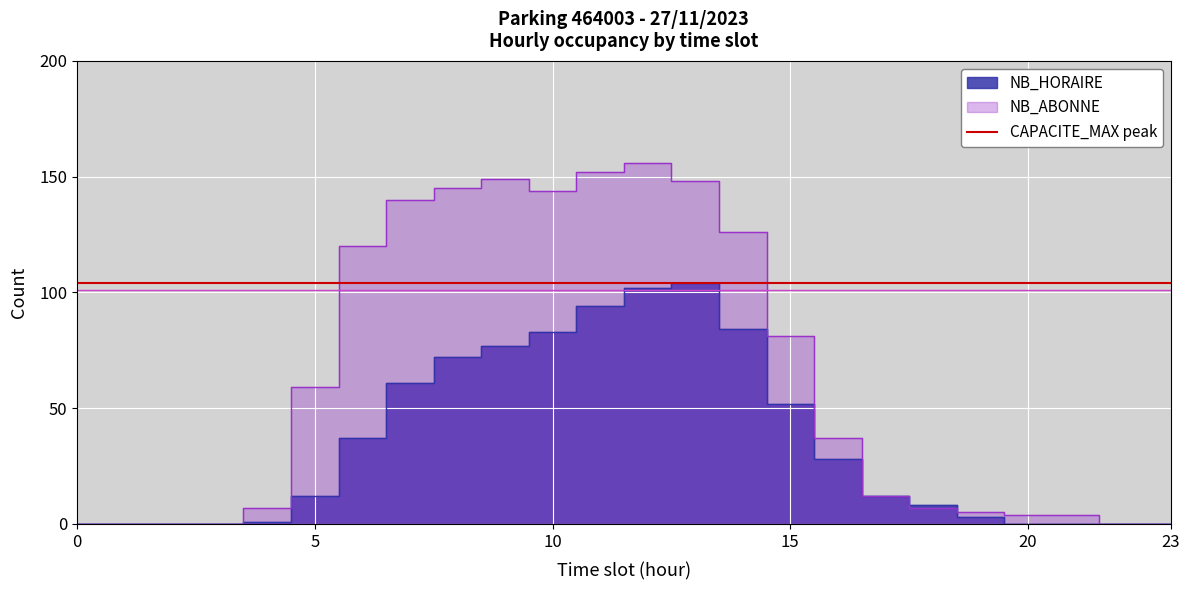

True or false: NB_ABONNE has a value of 10 at 18.

False